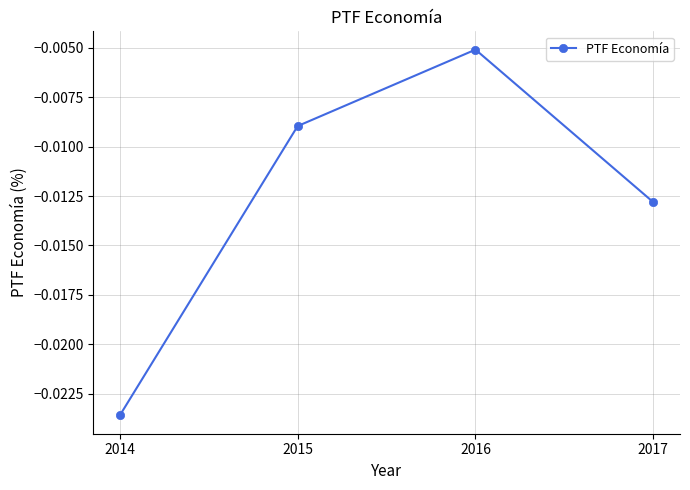

How many points are higher than both their immediate neighbors (excluding endpoints)?

1